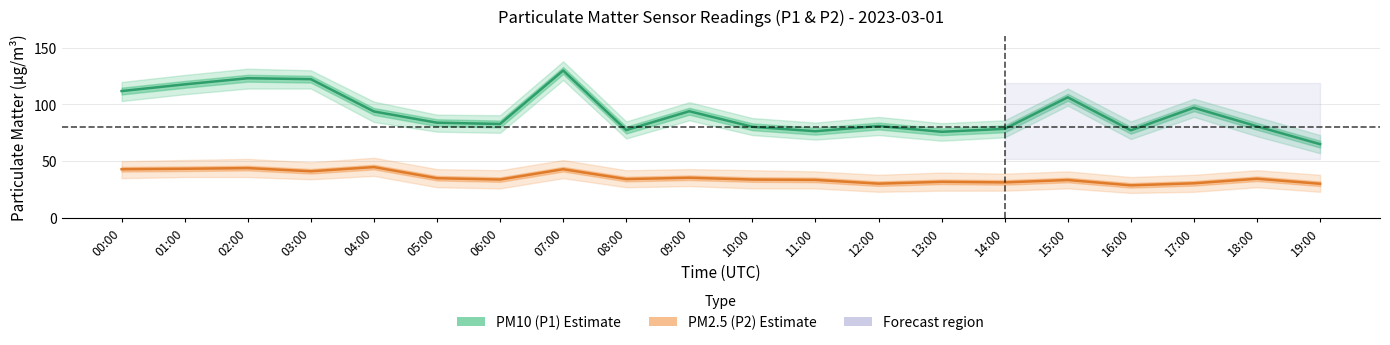

How many lines are shown in the chart?

2